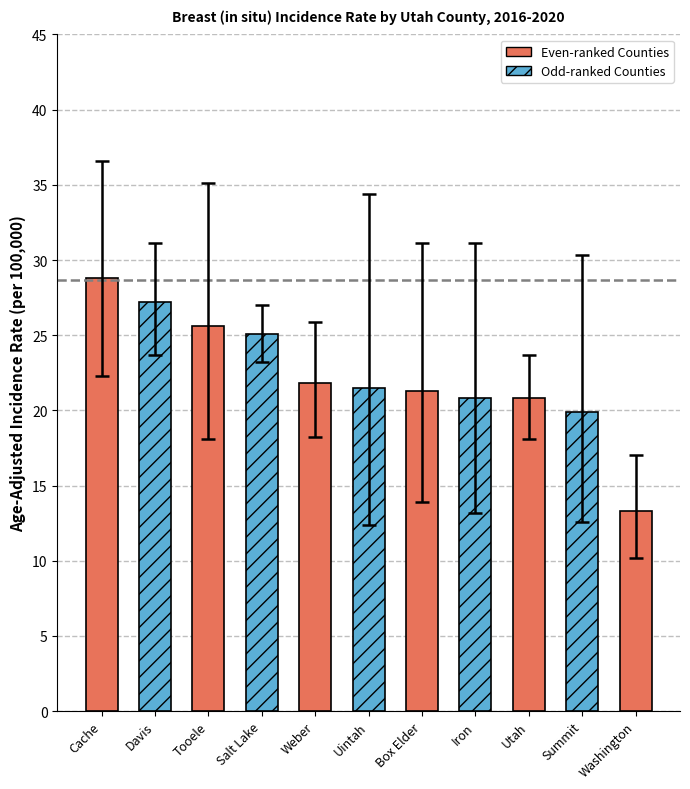

How many values are below 21?

4